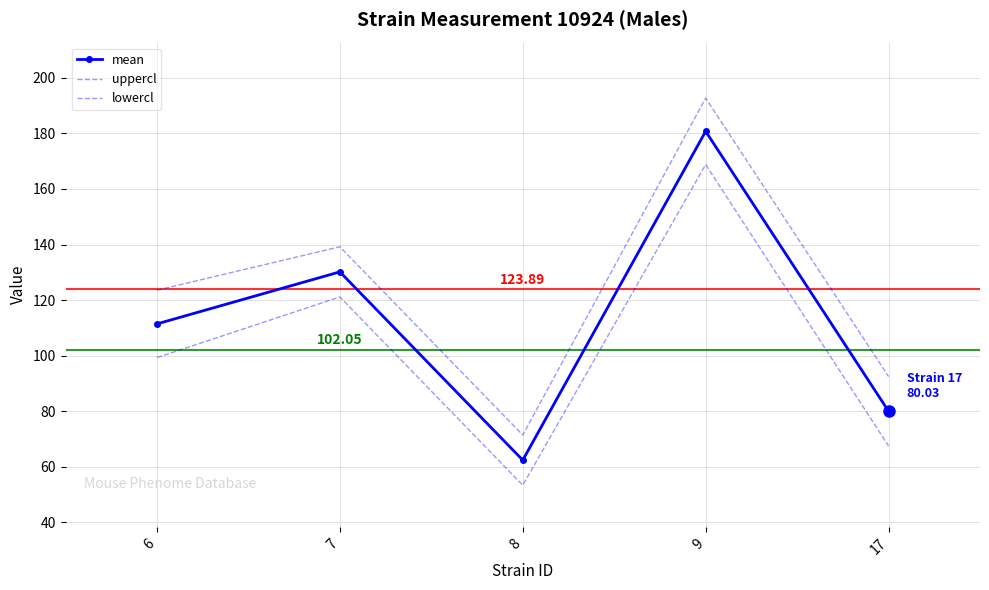

At which category is the sum across all series the highest?

9